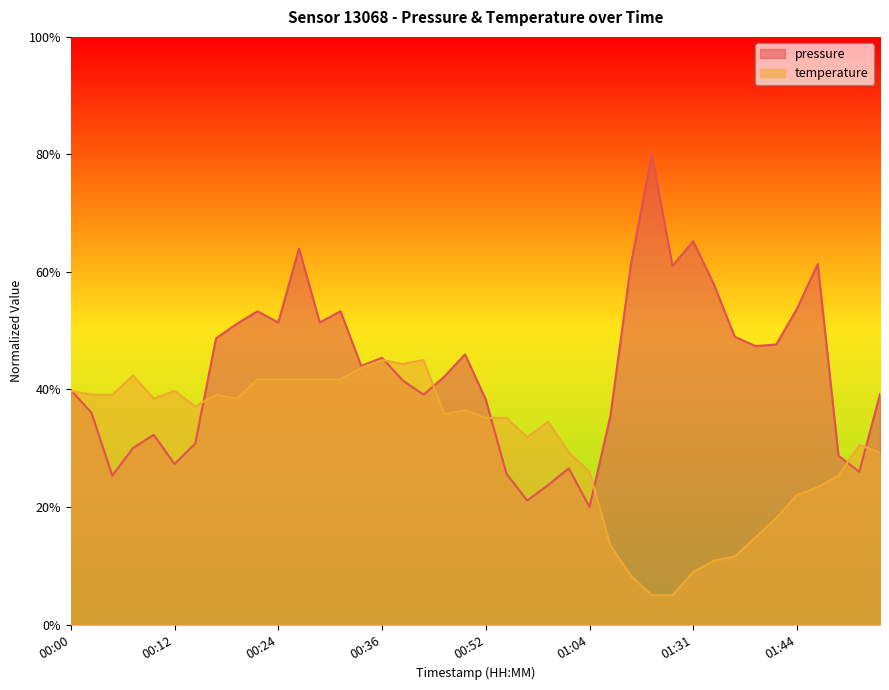

How many lines are shown in the chart?

2